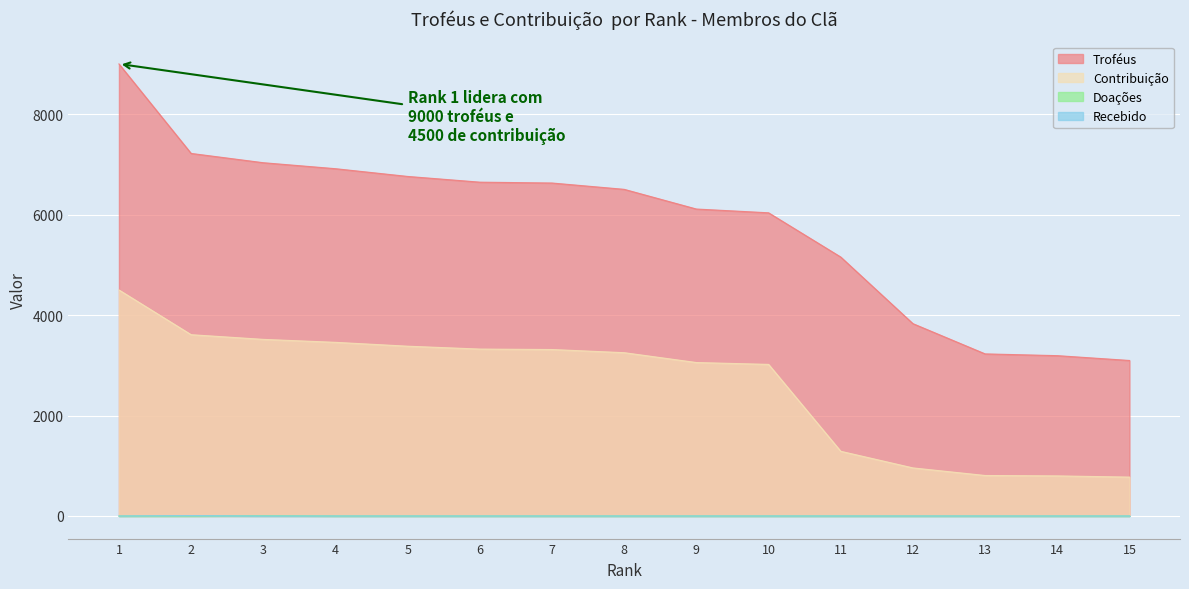

Reading left to right, transcribe all the data shown in this chart.

Troféus: 9000	7218	7033	6914	6760	6646	6629	6503	6111	6036	5155	3829	3227	3192	3096
Contribuição: 4500	3609	3516	3457	3380	3323	3314	3251	3055	3018	1288	957	806	798	774
Doações: 0	0	8	0	0	0	0	0	0	0	0	0	0	0	0
Recebido: 0	8	0	0	0	0	0	0	0	0	0	0	0	0	0